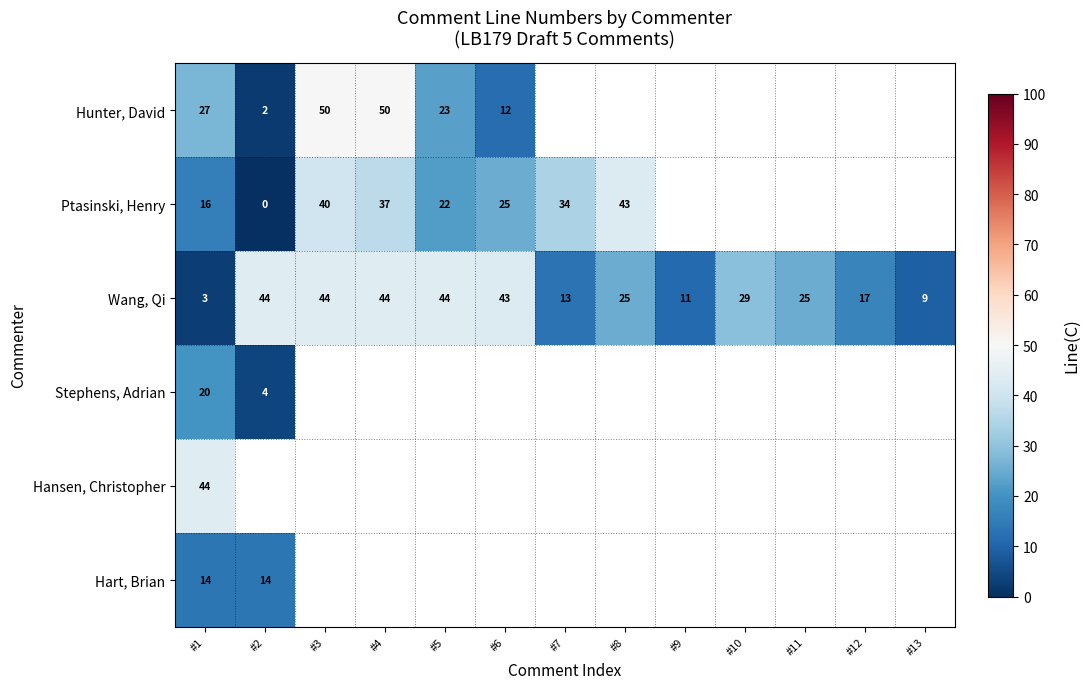

What is the sum of the Wang, Qi values at #5 and #11?

69